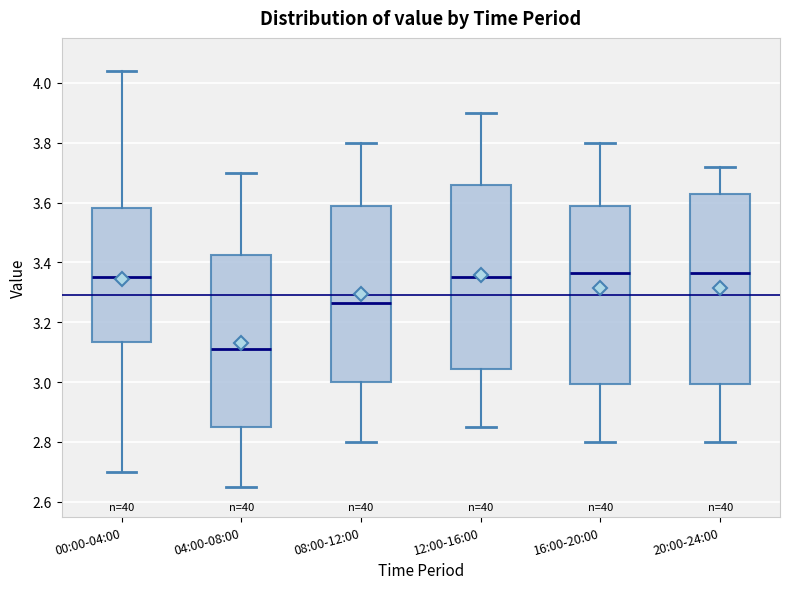

Reading left to right, transcribe this box plot: for each box, give where its median line is, the range the box spans, and where its two whiskers end, as read against the y-axis. The values are not printed on the chart, so give them approximately, as read against the axis.

00:00-04:00: median 3.36, box 3.14 to 3.58, whiskers 2.70 to 4.04
04:00-08:00: median 3.12, box 2.86 to 3.42, whiskers 2.66 to 3.70
08:00-12:00: median 3.26, box 3.00 to 3.60, whiskers 2.80 to 3.80
12:00-16:00: median 3.36, box 3.04 to 3.66, whiskers 2.86 to 3.90
16:00-20:00: median 3.36, box 3.00 to 3.60, whiskers 2.80 to 3.80
20:00-24:00: median 3.36, box 3.00 to 3.62, whiskers 2.80 to 3.72